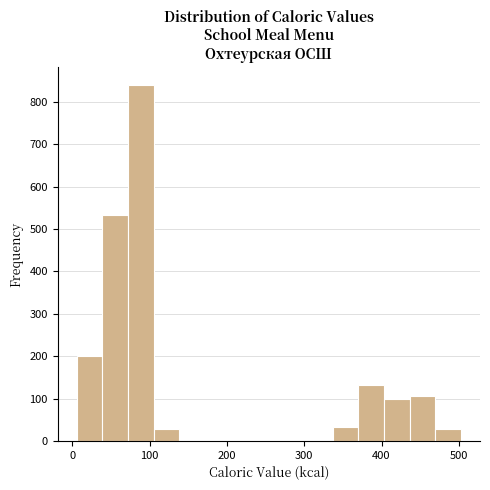

Read against the x-axis, roughly where is the centre of the tallest bar?

90